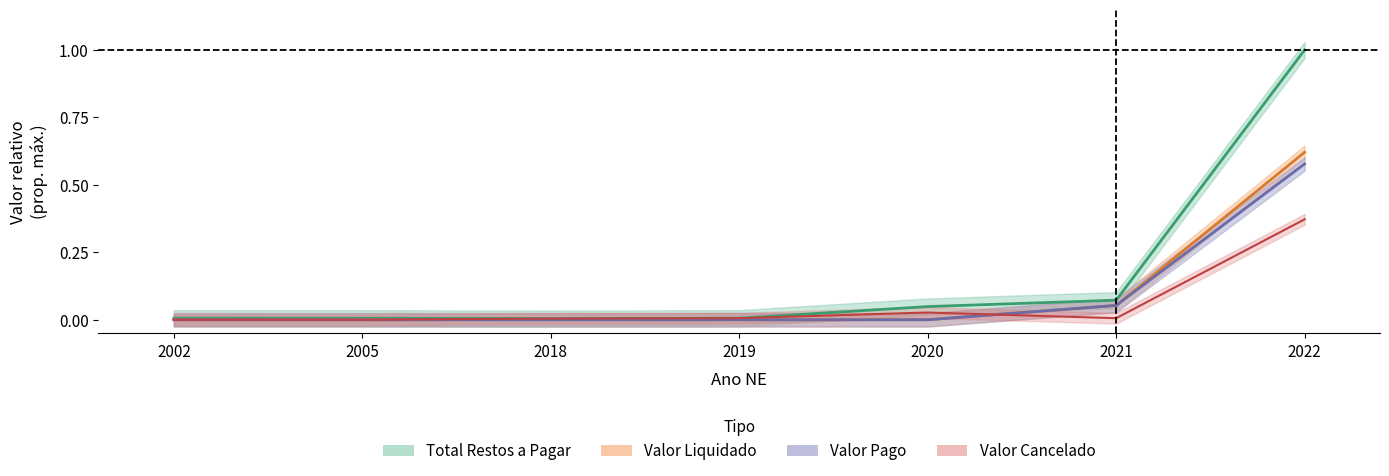

Is it true that VALOR PAGO equals 0.0 at 2020?

True